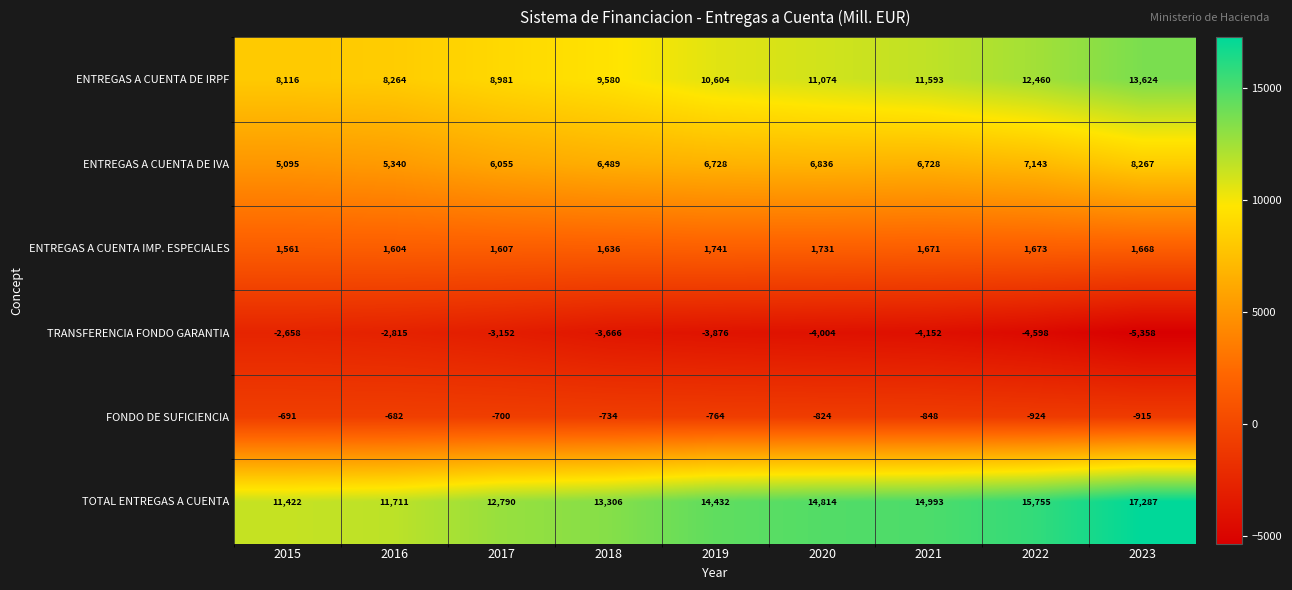

What is the total value across all series at 2019?

28865